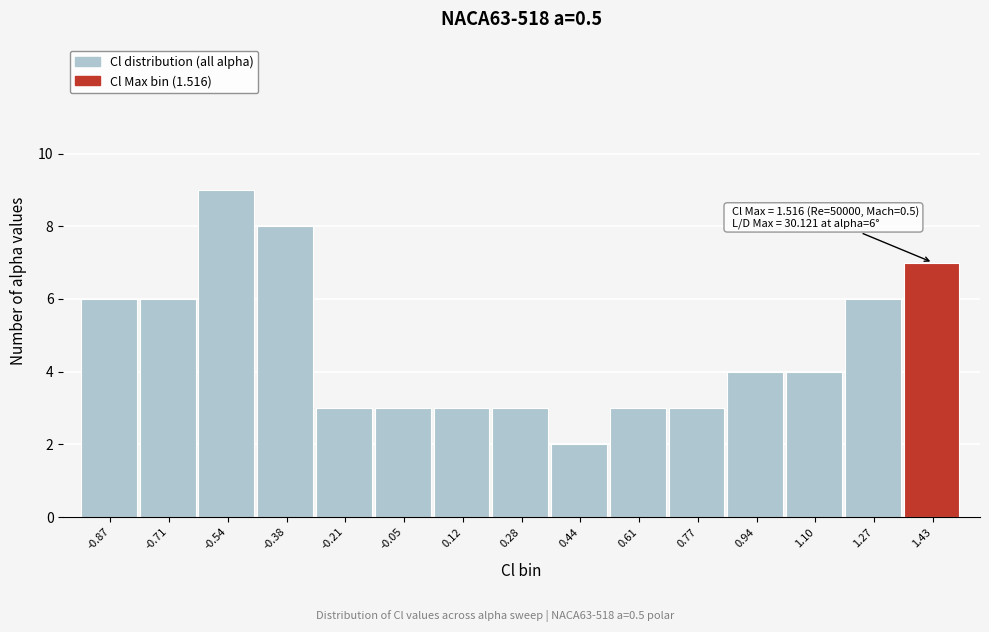

Over which range of the x-axis is the bar tallest?

-0.62 to -0.46